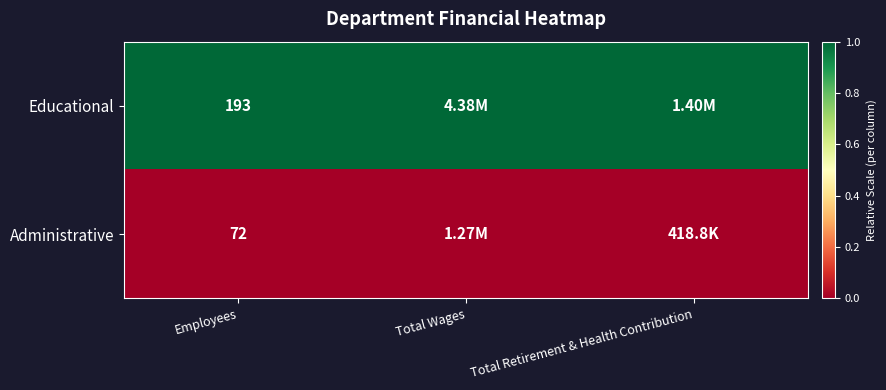

Read the Educational value at Total Retirement & Health Contribution.

1